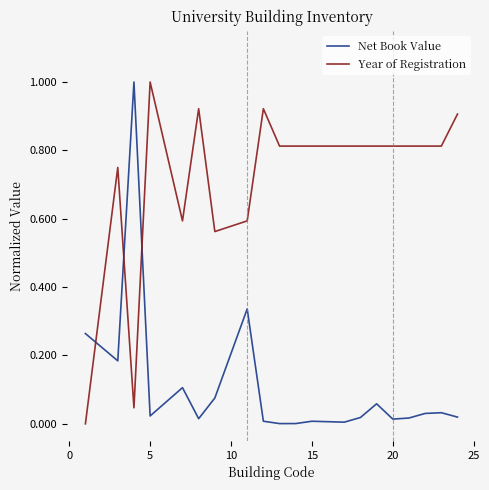

What is the sum of all Year of Registration values?

14.4